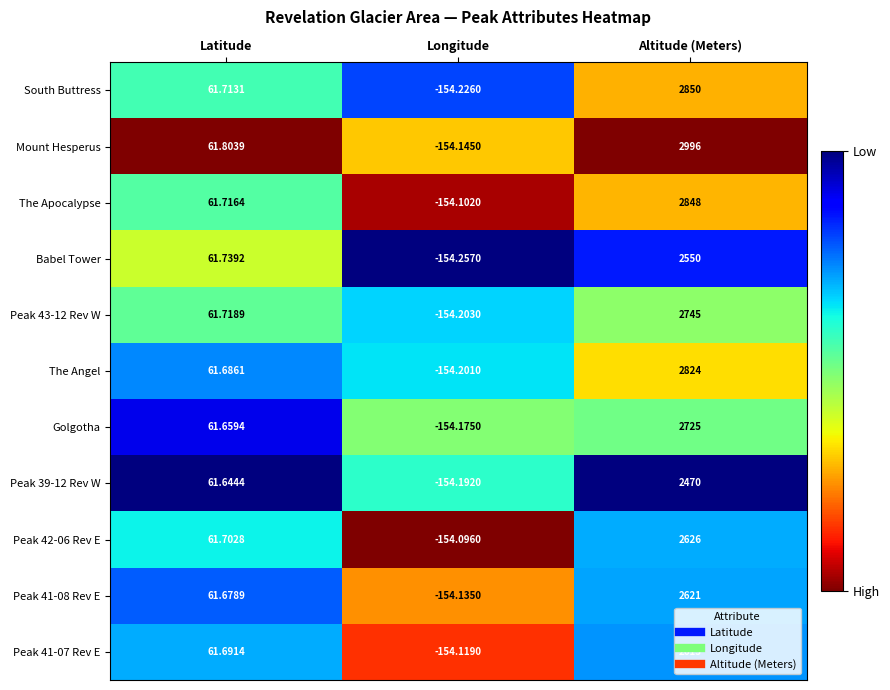

Which series has the largest range (max minus min)?

Mount Hesperus